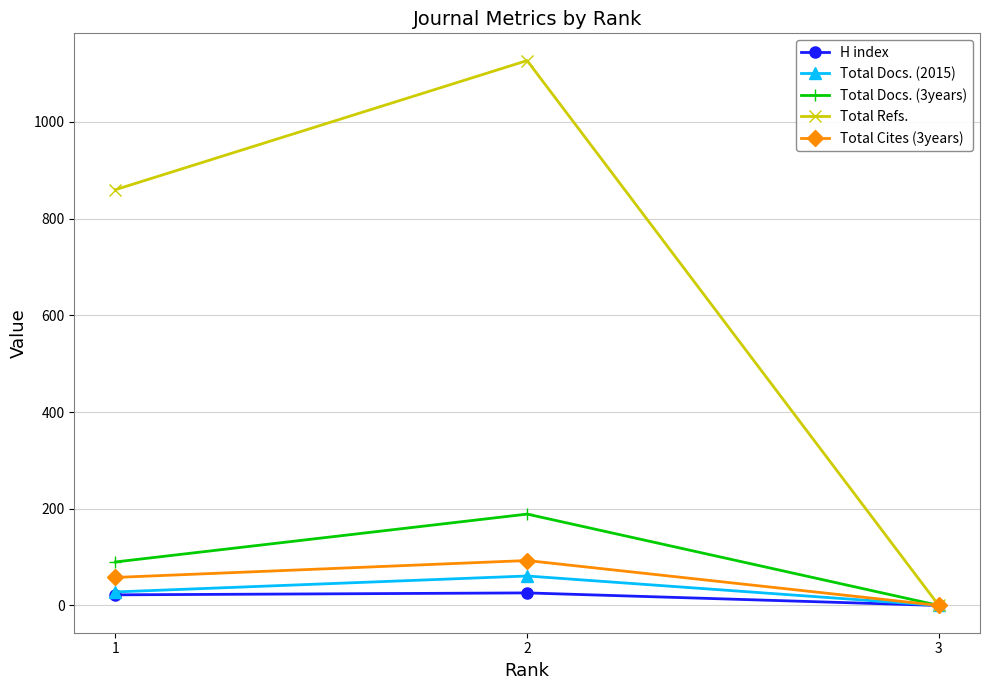

At how many categories does at least one series exceed 166?

2